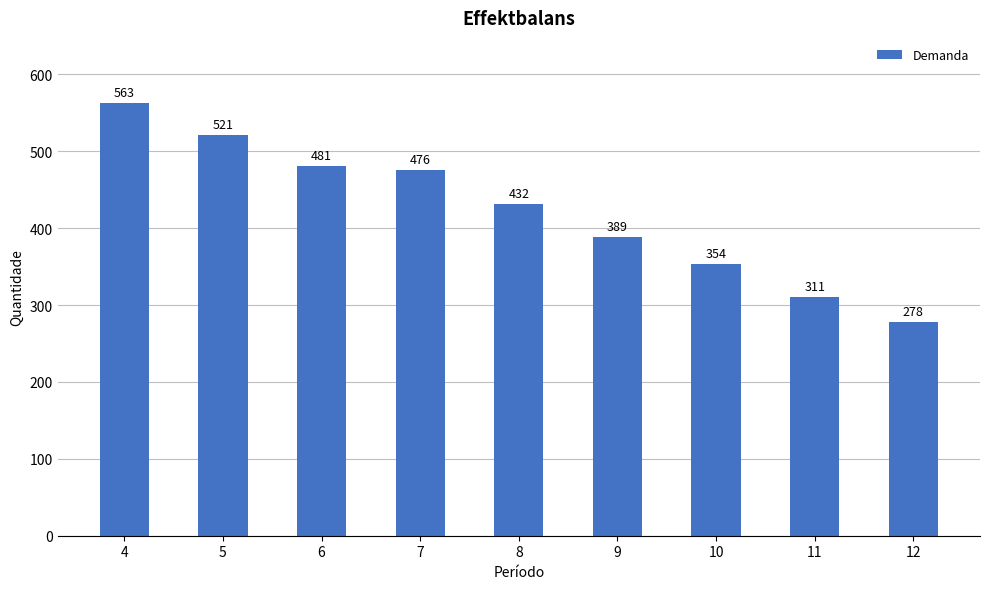

Reading right to left, what are all the values shown in this chart?

12=278	11=311	10=354	9=389	8=432	7=476	6=481	5=521	4=563